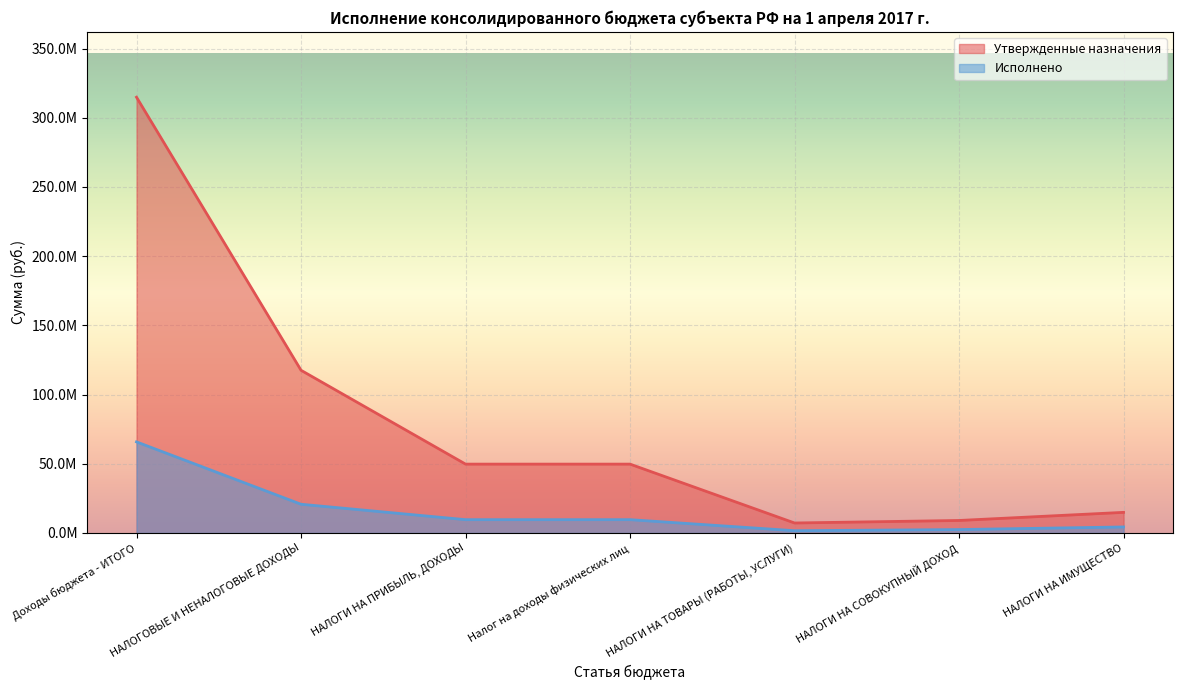

Is the value of Исполнено at НАЛОГИ НА СОВОКУПНЫЙ ДОХОД greater than the value of Утвержденные назначения at НАЛОГИ НА ИМУЩЕСТВО?

No